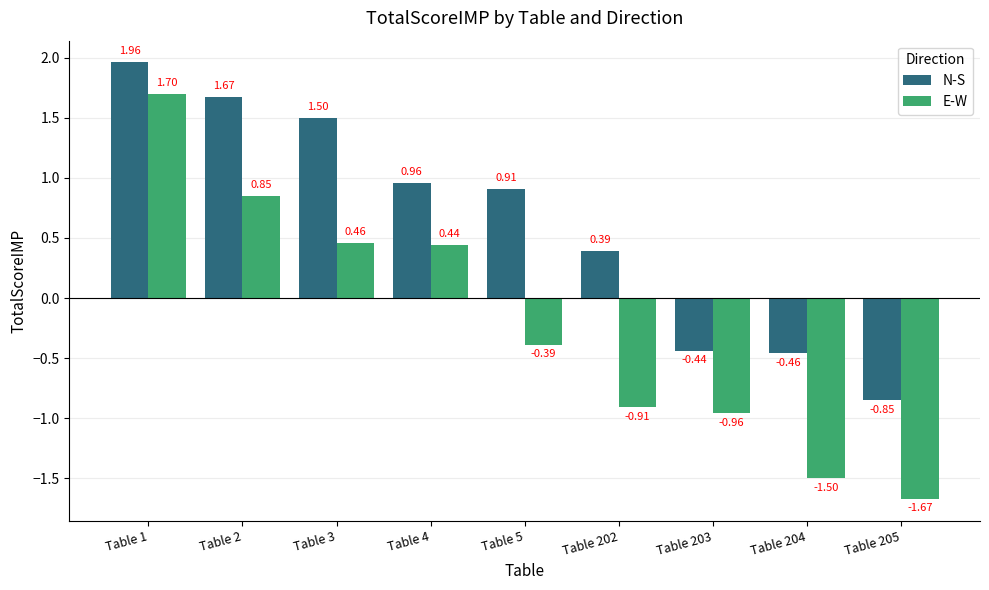

Which series has the largest range (max minus min)?

E-W